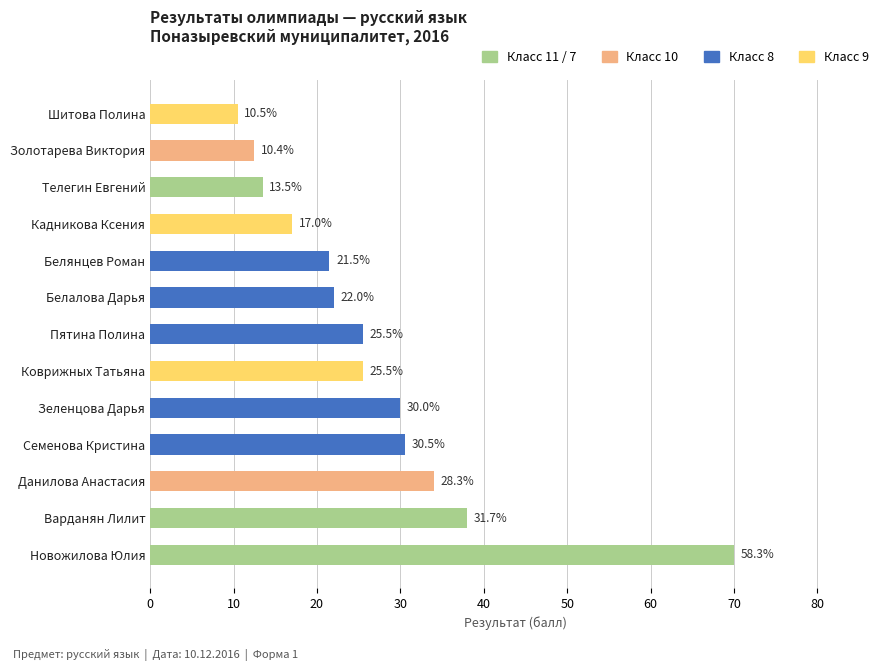

What is the average value?

27.0